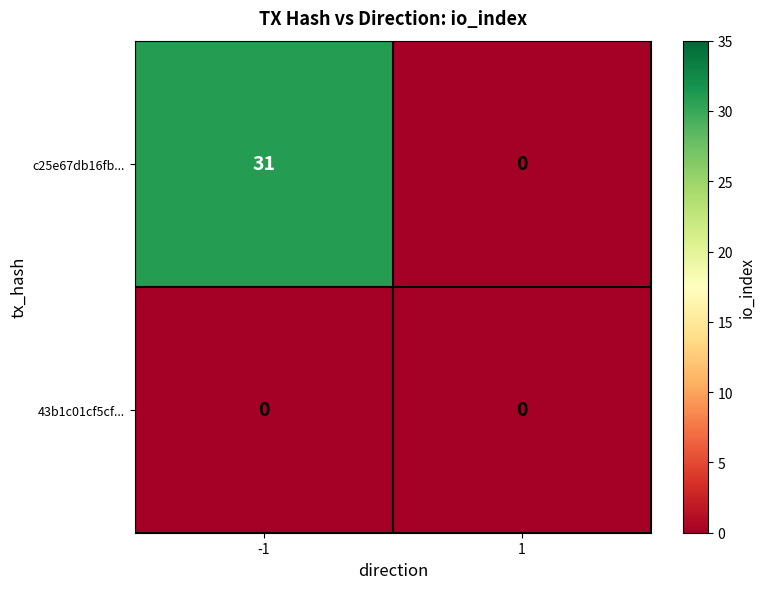

The c25e67db16fb... series shows 31 at -1. True or false?

True